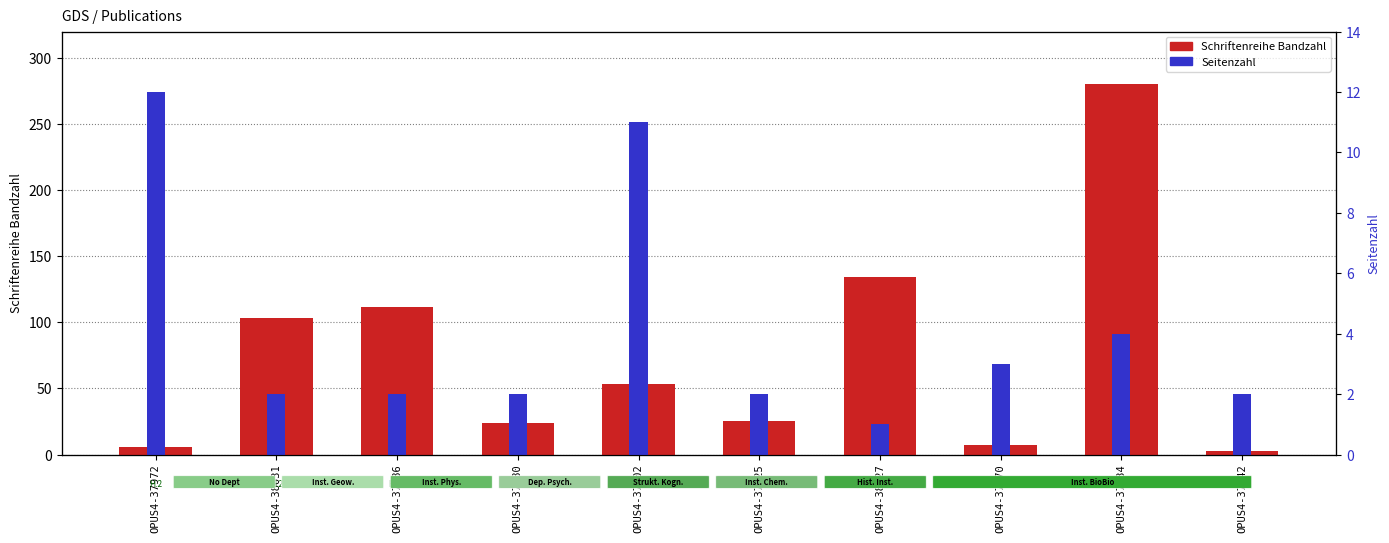

True or false: Schriftenreihe Bandzahl has a value of 31 at OPUS4-37980.

False